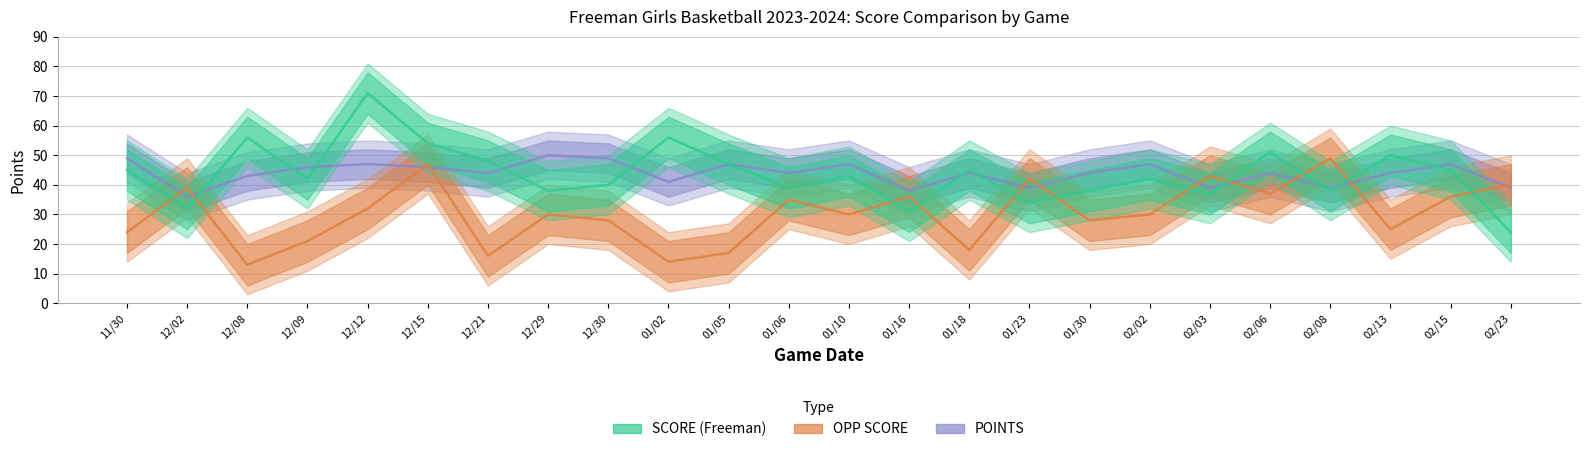

Reading left to right, what are all the values shown in this chart?

POINTS: 11/30=49	12/02=36	12/08=43	12/09=46	12/12=47	12/15=46	12/21=44	12/29=50	12/30=49	01/02=41	01/05=47	01/06=44	01/10=47	01/16=38	01/18=44	01/23=39	01/30=44	02/02=47	02/03=39	02/06=44	02/08=39	02/13=44	02/15=47	02/23=39
OPP SCORE: 11/30=24	12/02=39	12/08=13	12/09=21	12/12=32	12/15=47	12/21=16	12/29=30	12/30=28	01/02=14	01/05=17	01/06=35	01/10=30	01/16=36	01/18=18	01/23=42	01/30=28	02/02=30	02/03=43	02/06=37	02/08=49	02/13=25	02/15=36	02/23=40
SCORE (Freeman): 11/30=45	12/02=32	12/08=56	12/09=42	12/12=71	12/15=54	12/21=48	12/29=38	12/30=40	01/02=56	01/05=47	01/06=39	01/10=43	01/16=31	01/18=45	01/23=34	01/30=38	02/02=42	02/03=37	02/06=51	02/08=38	02/13=50	02/15=45	02/23=24